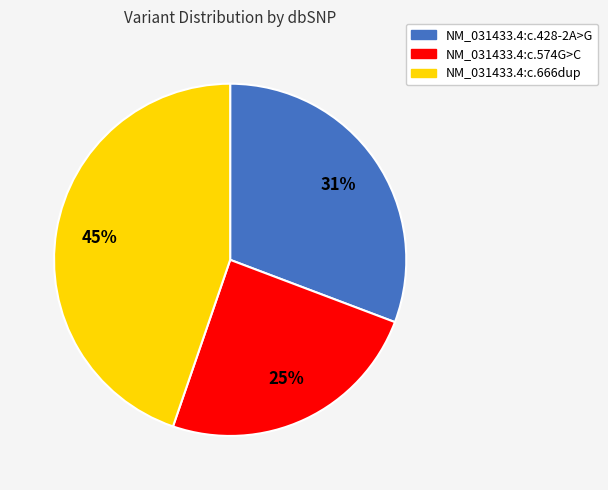

What percentage is the NM_031433.4:c.574G>C slice, to the nearest percent?

25%